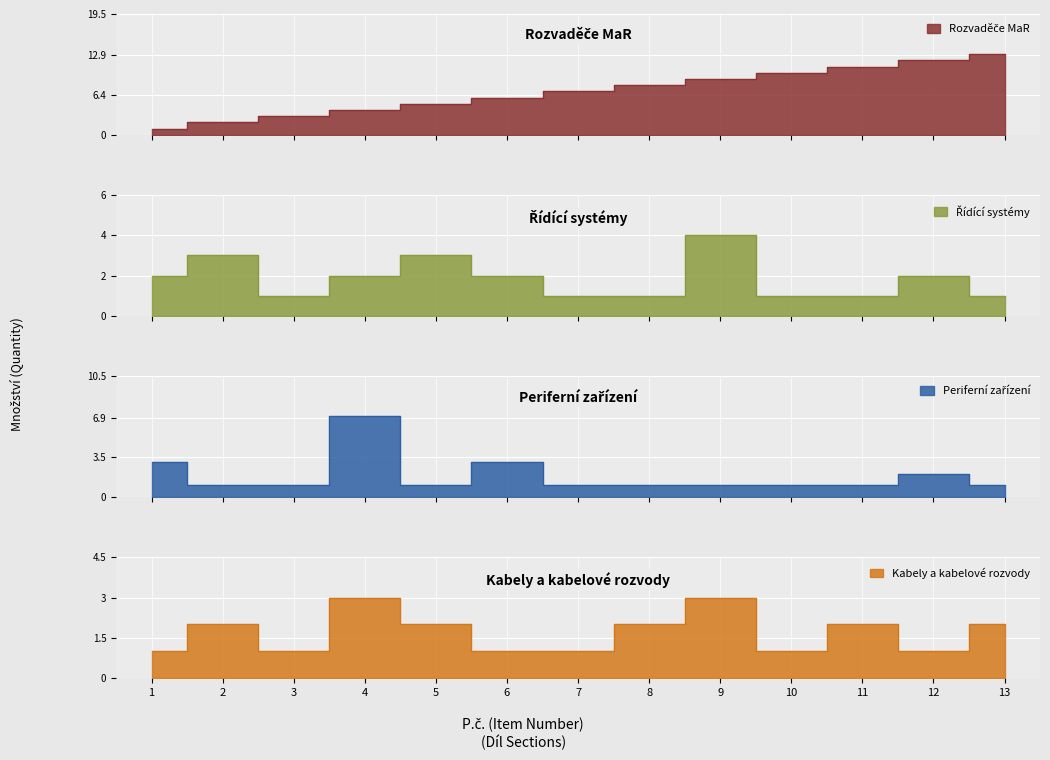

Rank the categories by Rozvaděče MaR value from lowest to highest.

1, 2, 3, 4, 5, 6, 7, 8, 9, 10, 11, 12, 13